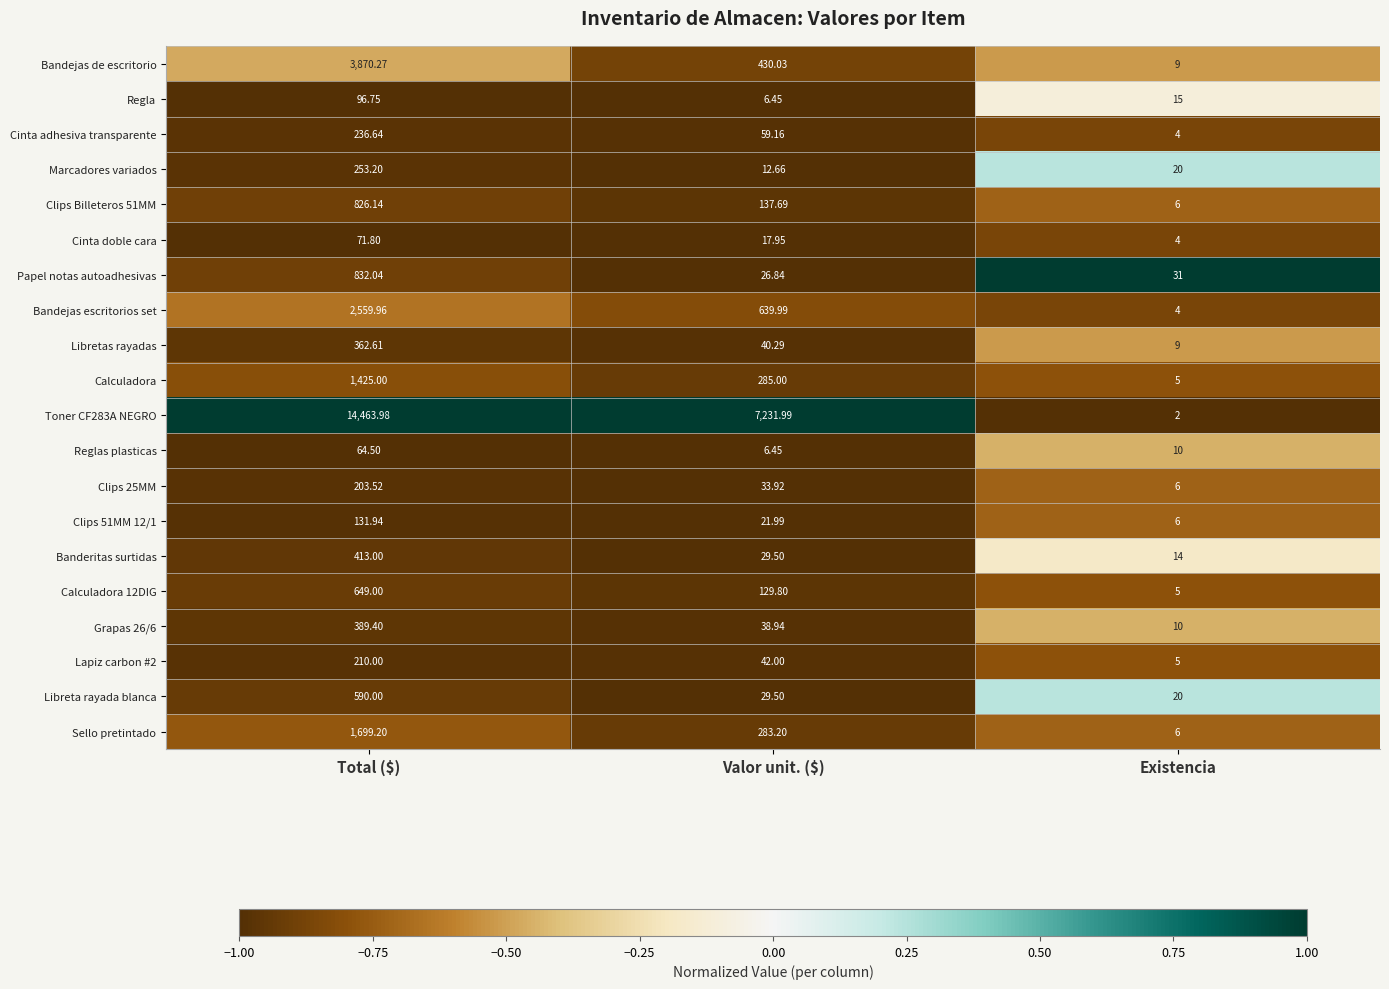

Which label corresponds to the smallest value in the chart?

Existencia